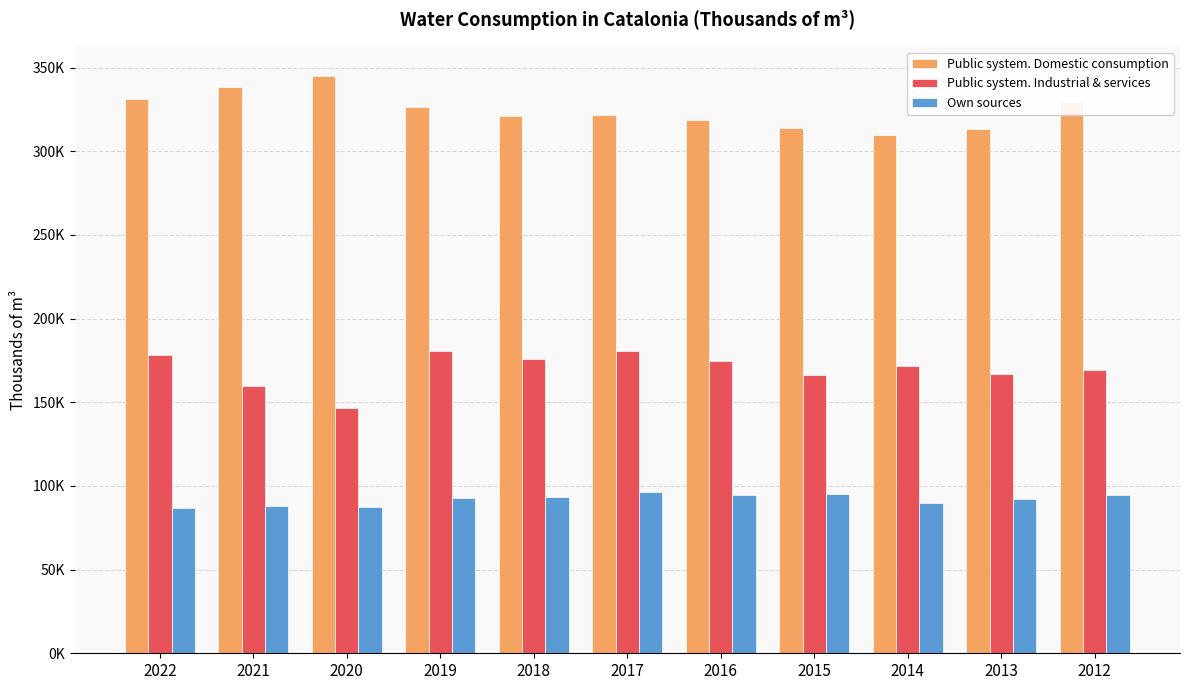

Which series has the largest total across all categories?

Public system. Domestic consumption